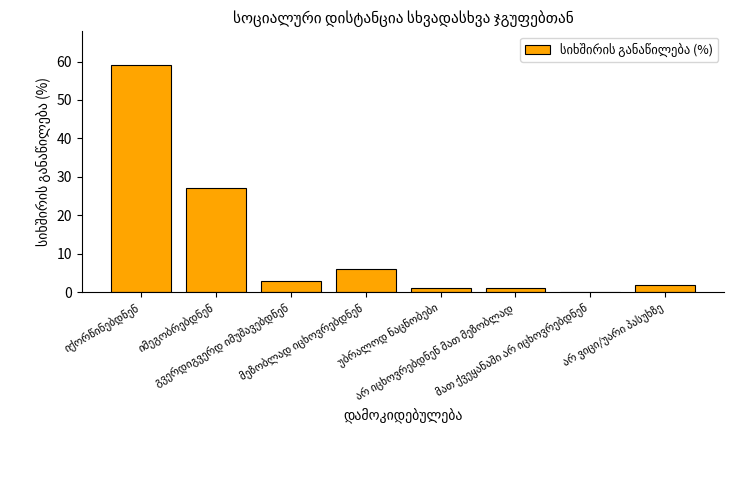

What is the maximum value shown in the chart?

59